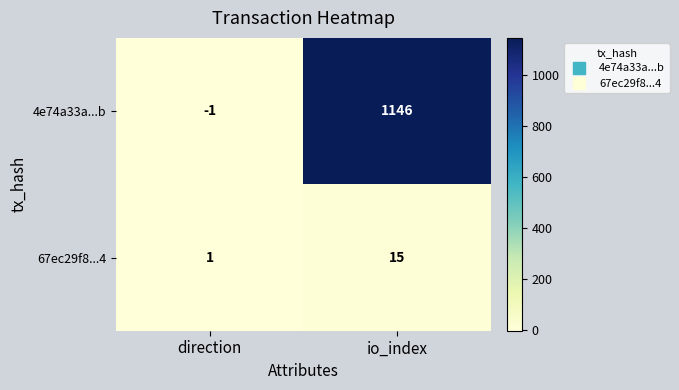

What is the sum of all 4e74a33a...b values?

1145